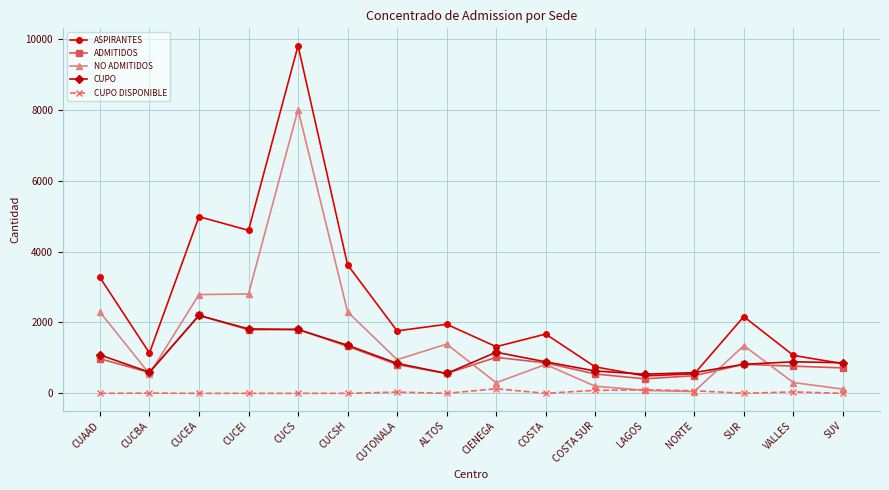

Between which two adjacent categories do CUPO and ASPIRANTES first intersect?

COSTA SUR and LAGOS